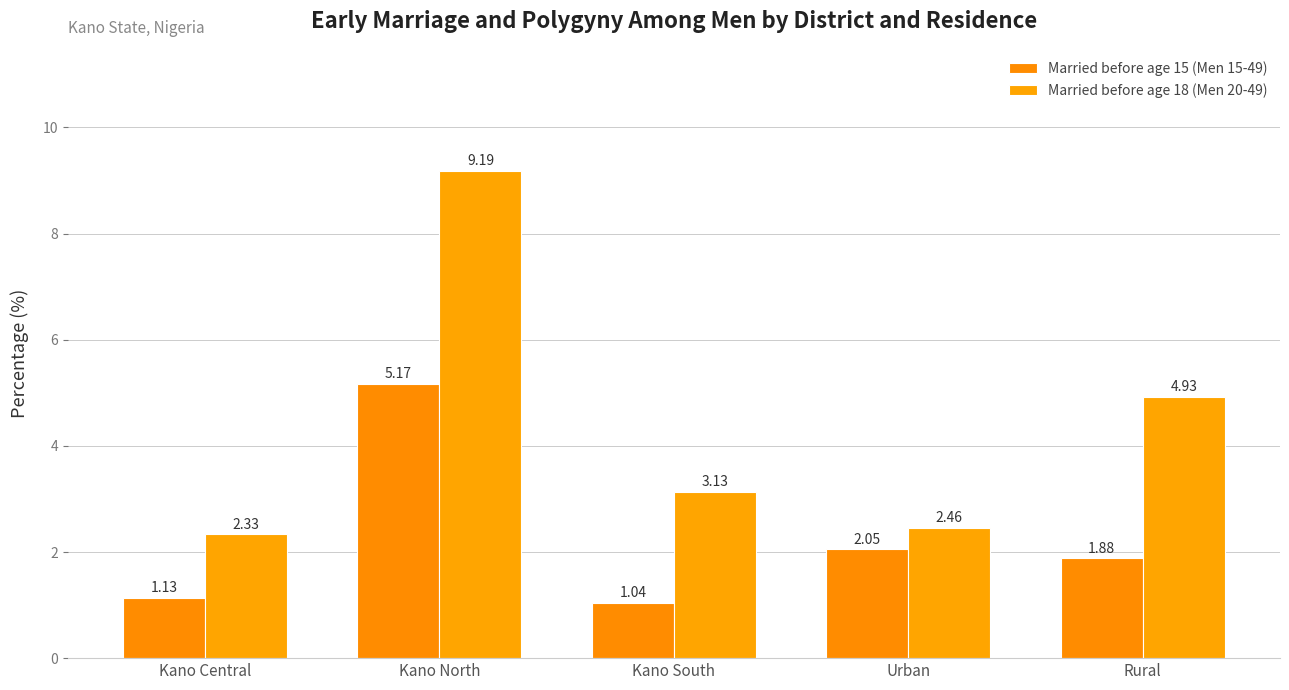

Is the value of Married before age 15 (Men 15-49) at Urban greater than the value of Married before age 18 (Men 20-49) at Kano Central?

No